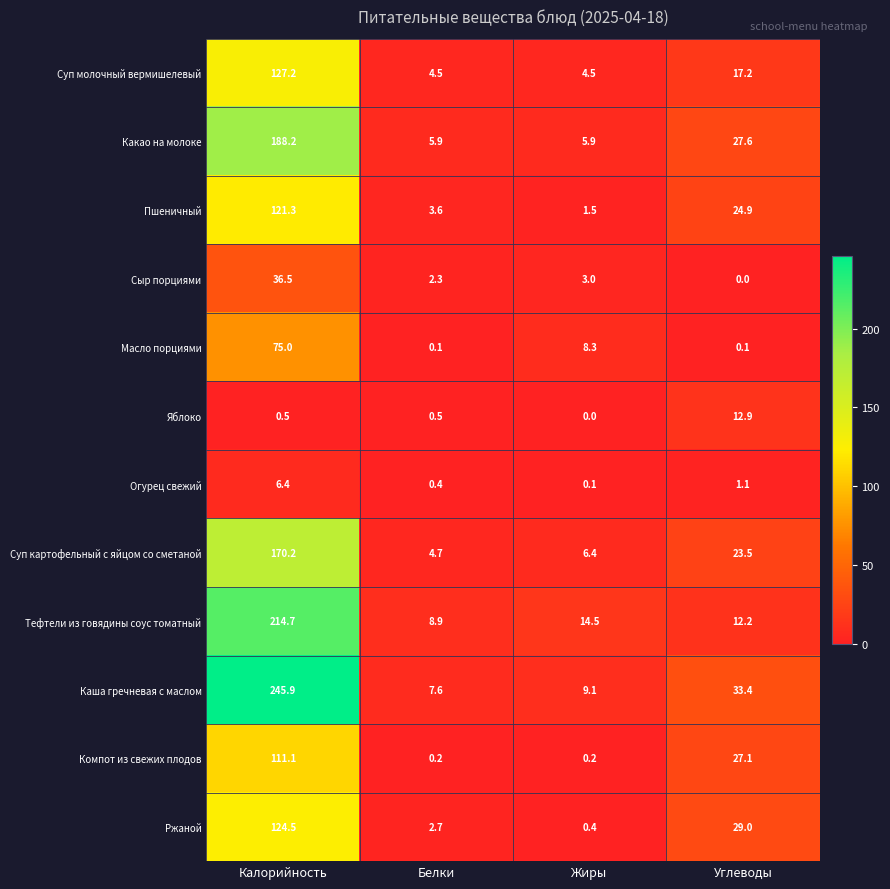

Which series changed the most between Калорийность and Углеводы?

Каша гречневая с маслом